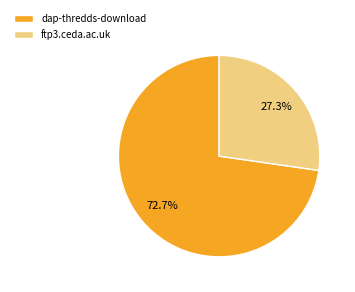

How much of the chart is everything except ftp3.ceda.ac.uk?

72.7%